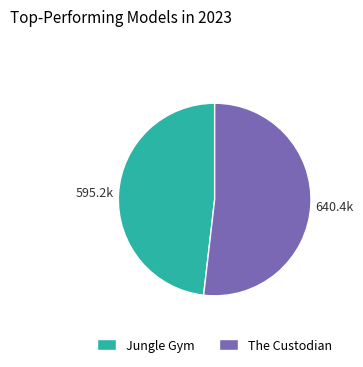

Rank the categories by value from highest to lowest.

The Custodian, Jungle Gym